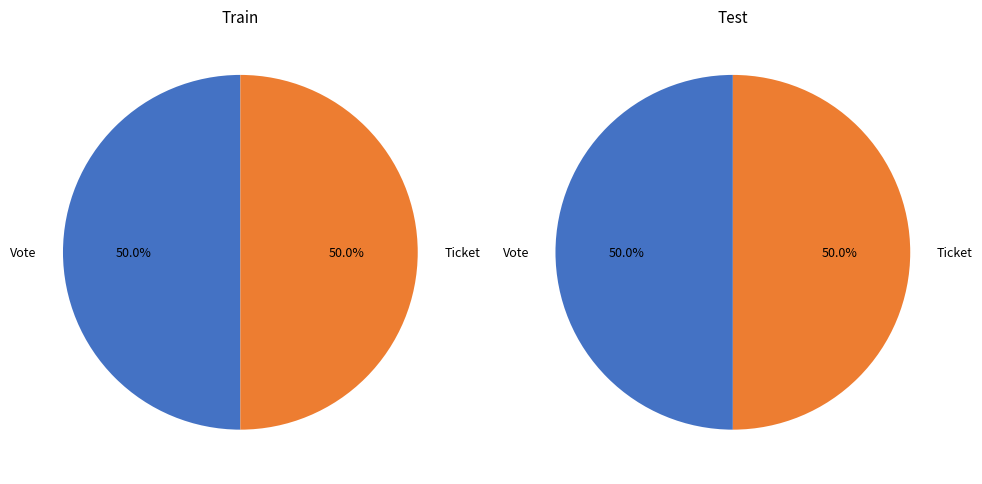

Rank the series by their average value, from highest to lowest.

Train, Test